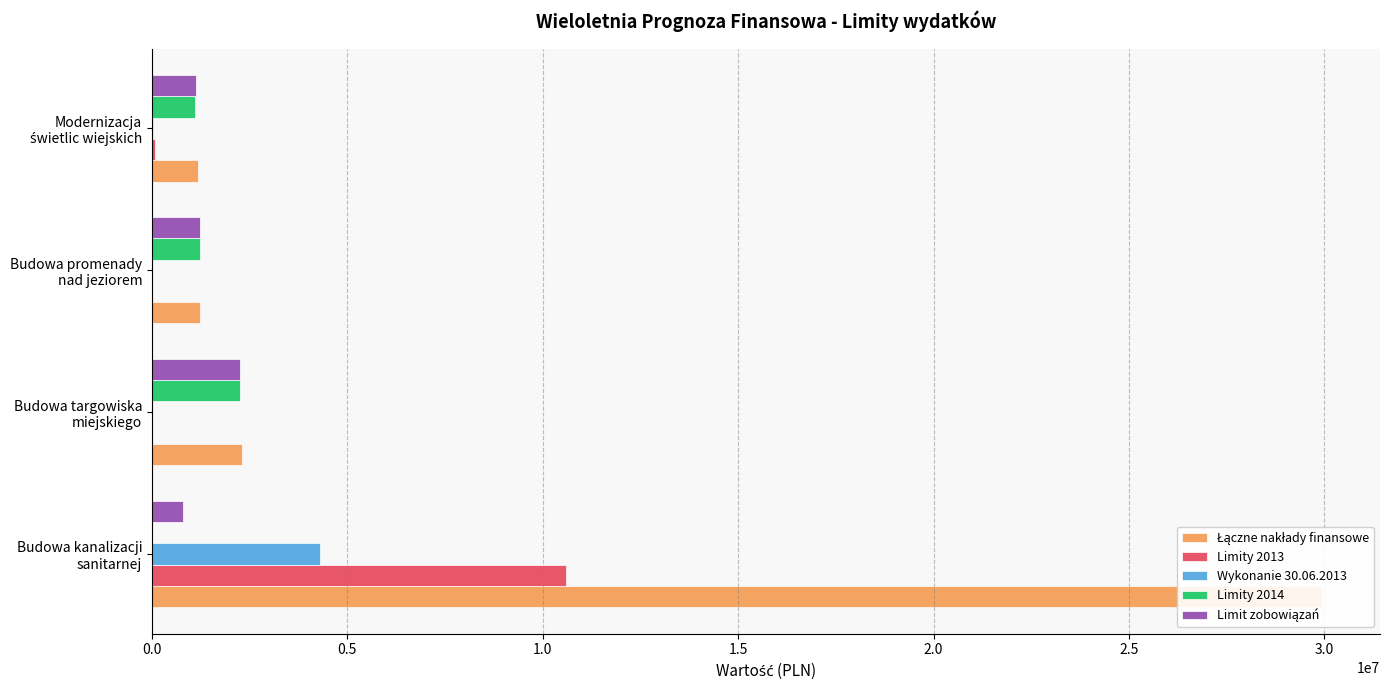

What is the total value across all series at Budowa targowiska miejskiego?

6808793.0